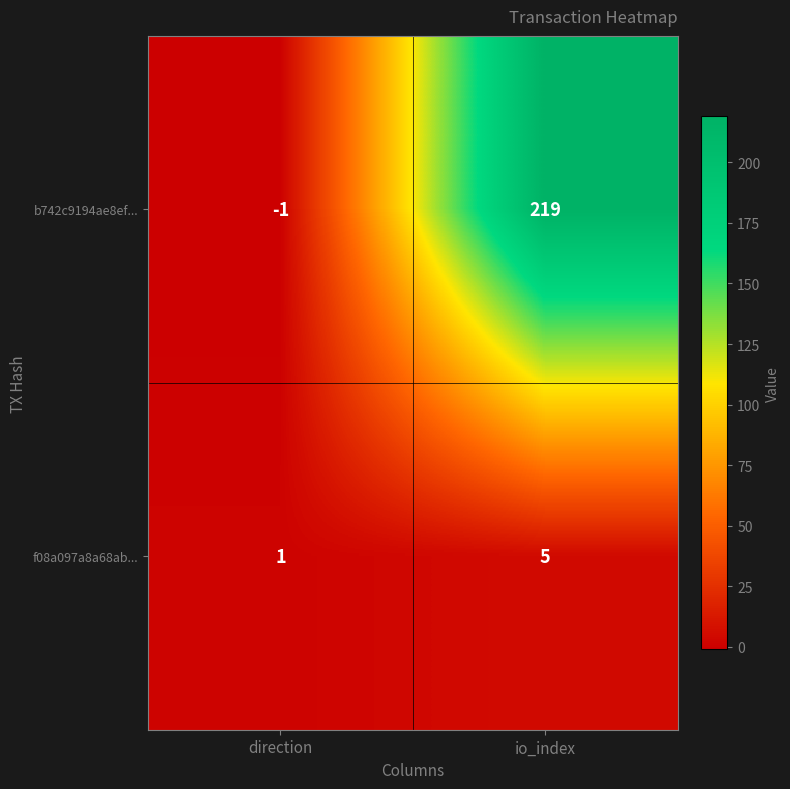

How many data points does each series have?

2